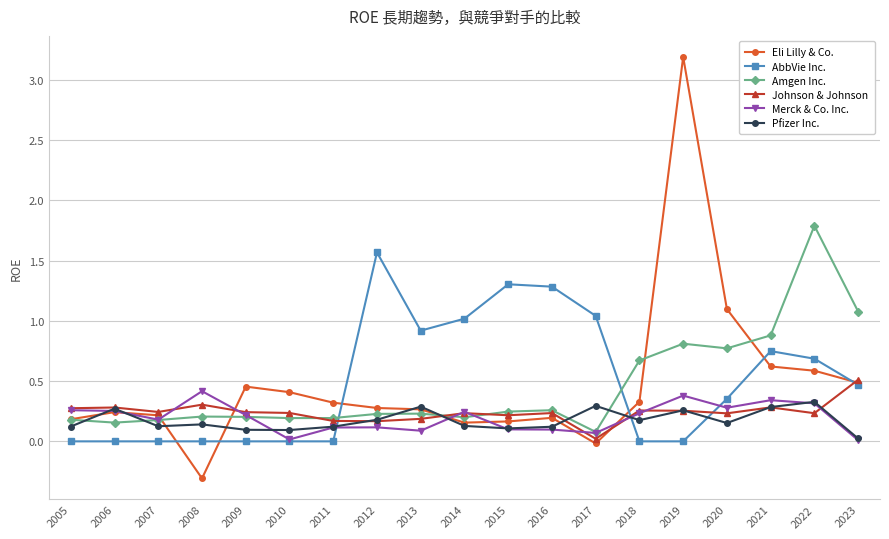

At which category does Pfizer Inc. reach its first local peak?

2006